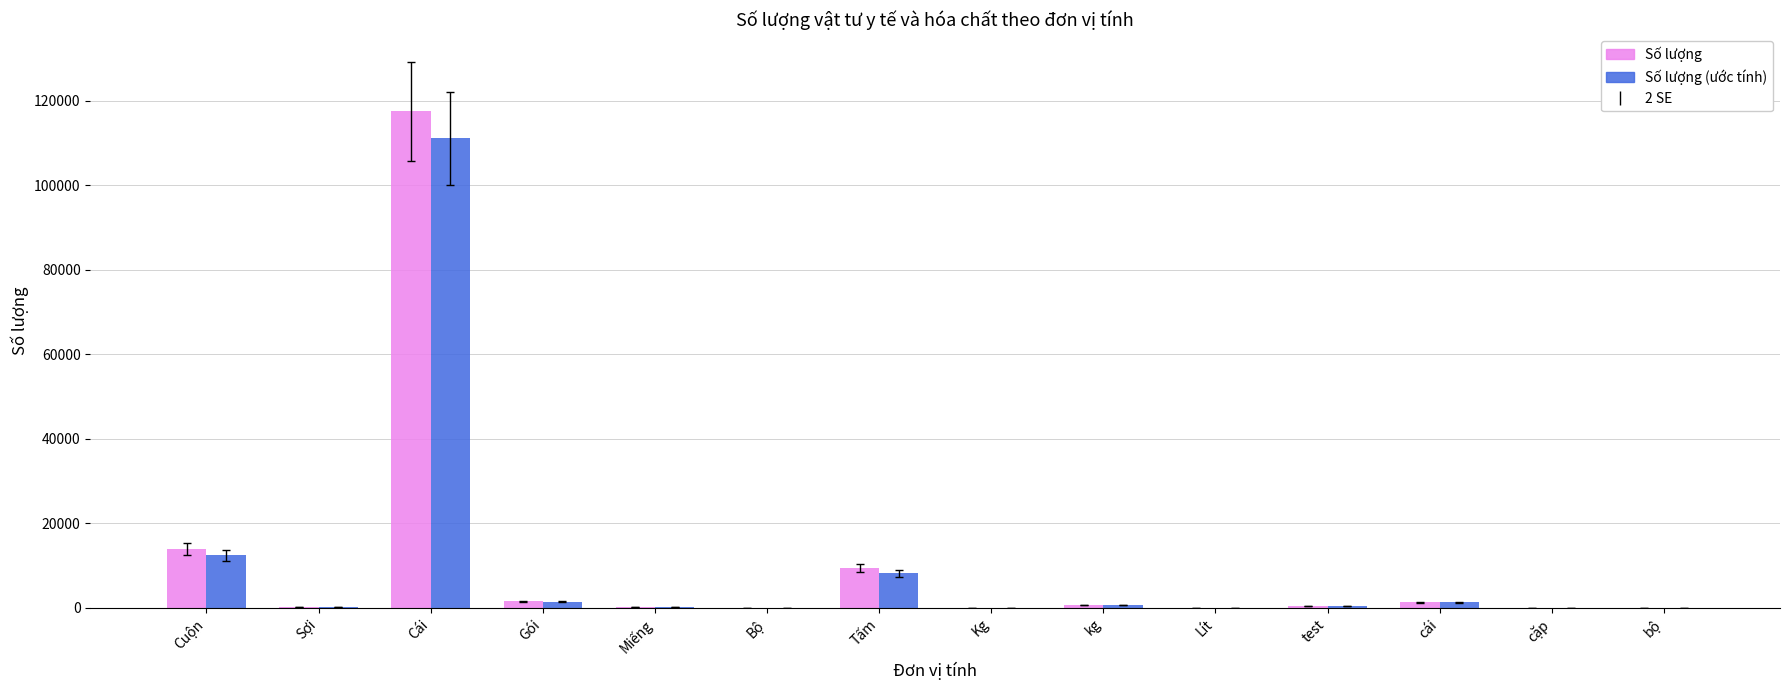

What is the average value of the Số lượng (ước tính) series?

9695.7